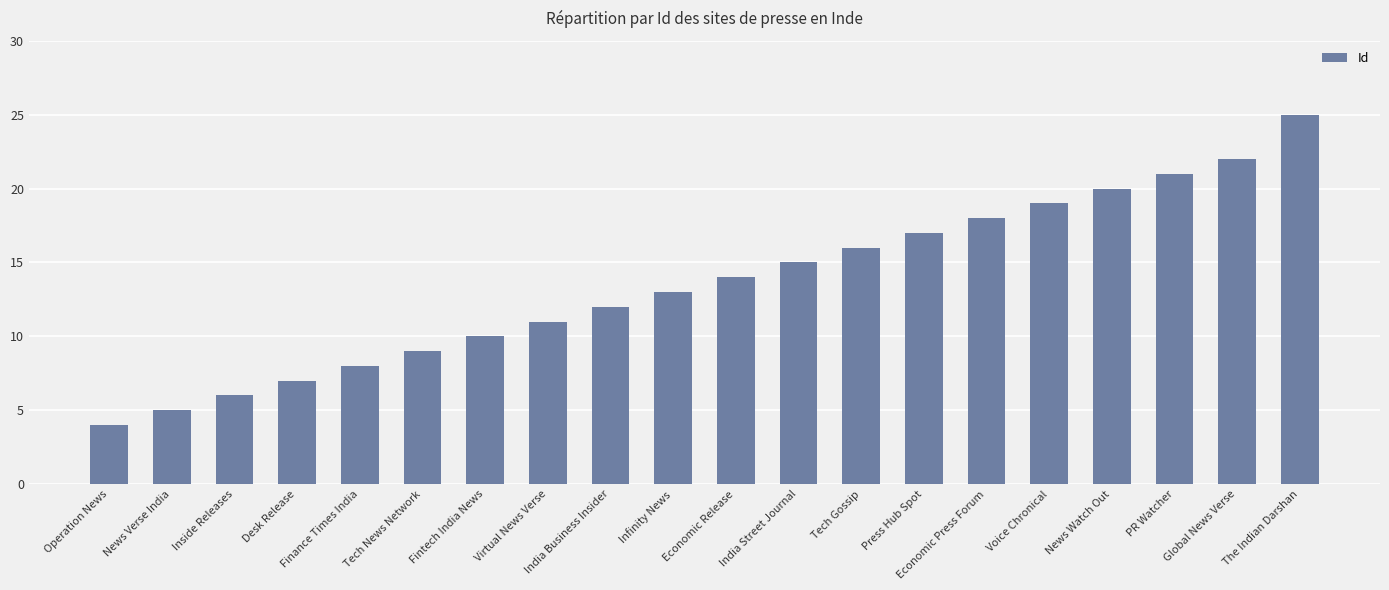

What is the difference between the maximum and minimum values?

21